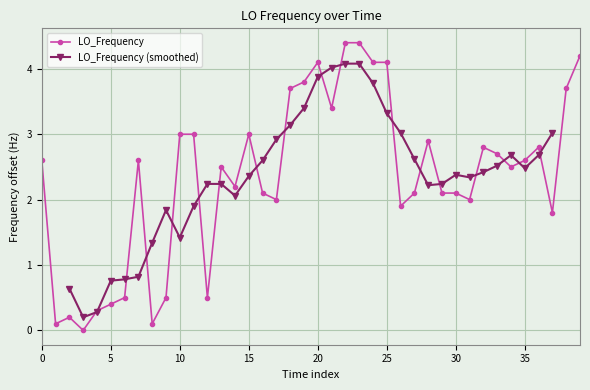

True or false: LO_Frequency has more than 0 points higher than both neighbors.

True